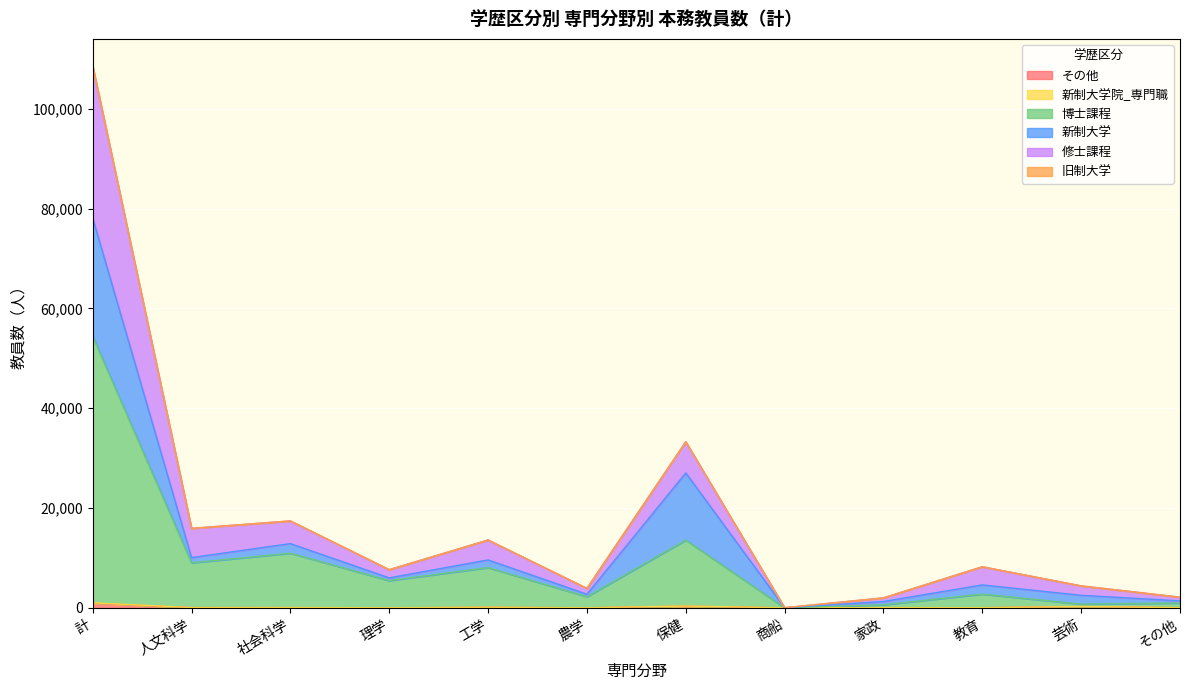

What is the average value of the 博士課程 series?

9066